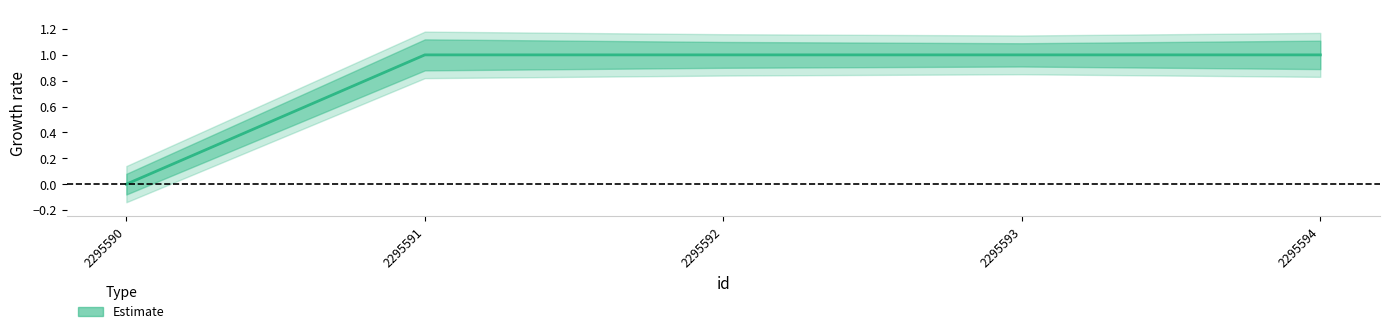

How many interior local peaks does the _sipe_upper series have?

1